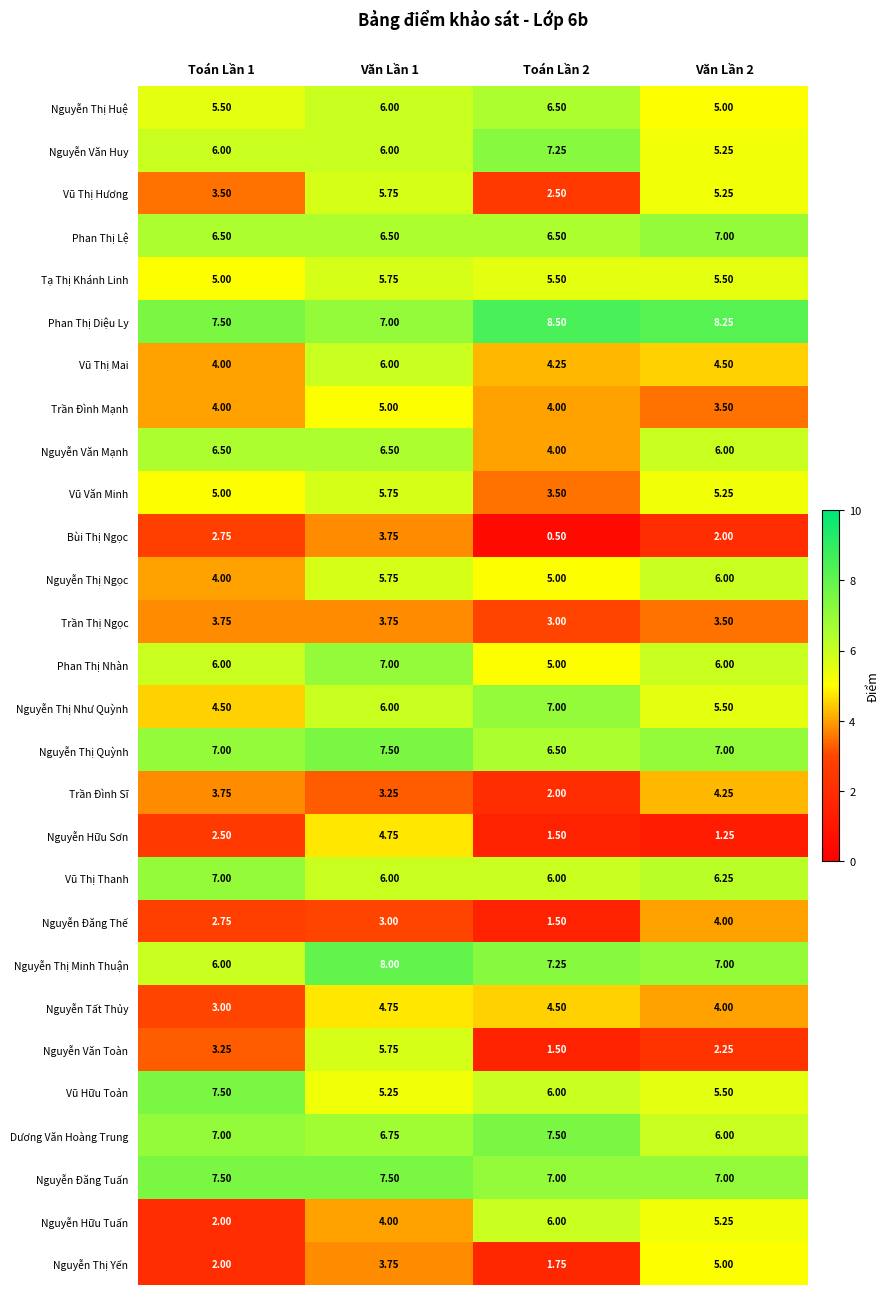

Which series has the largest total across all categories?

Phan Thị Diệu Ly